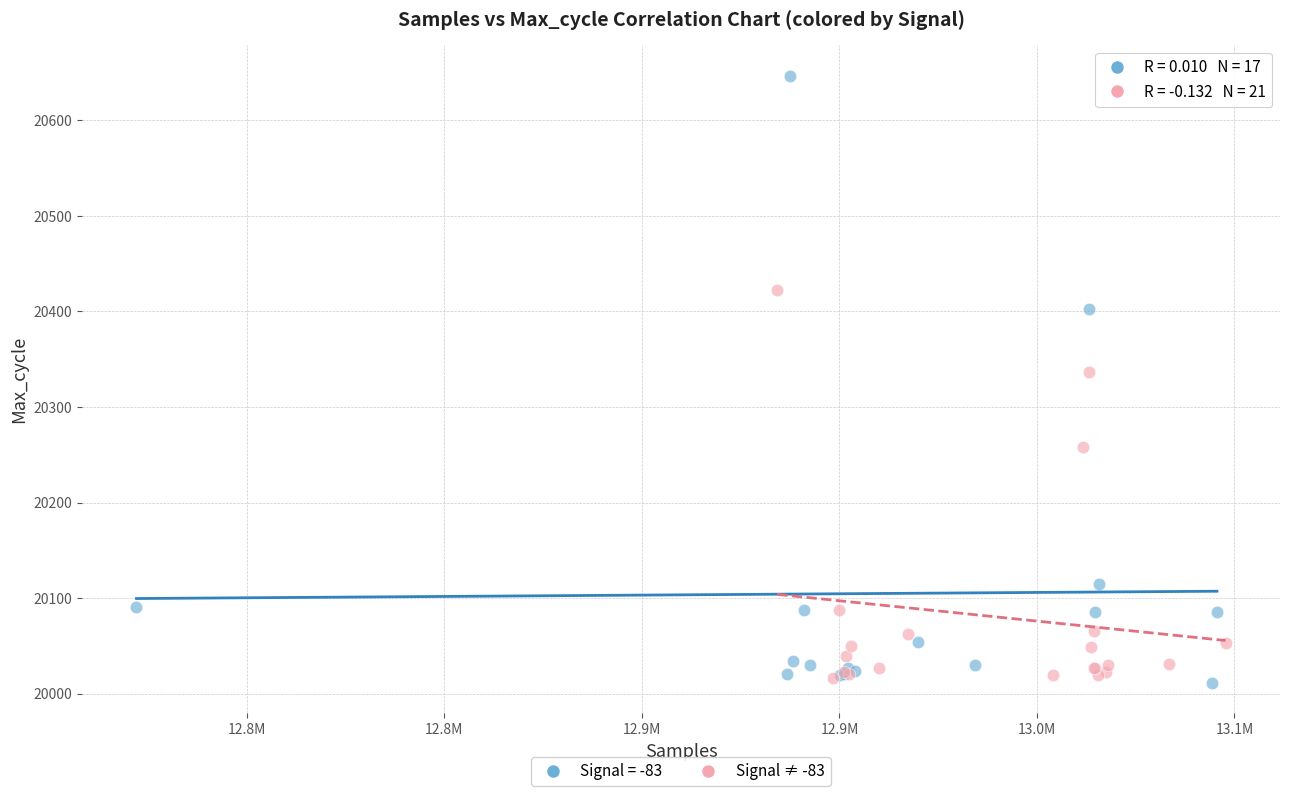

Which series has the largest Y range (max minus min)?

Signal = -83